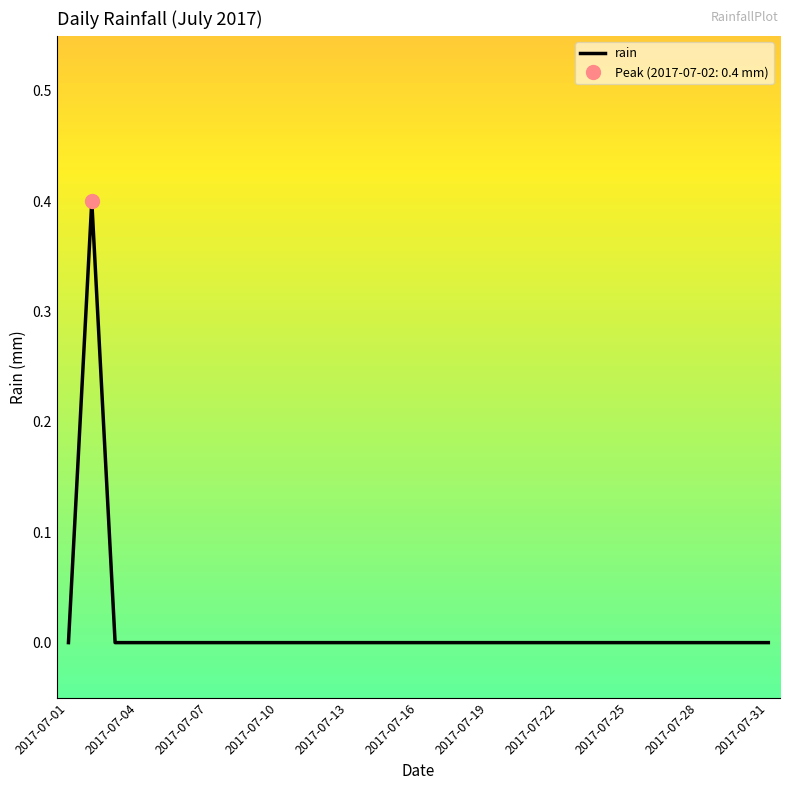

Is it true that rain equals 0.0 at 2017-07-19?

True